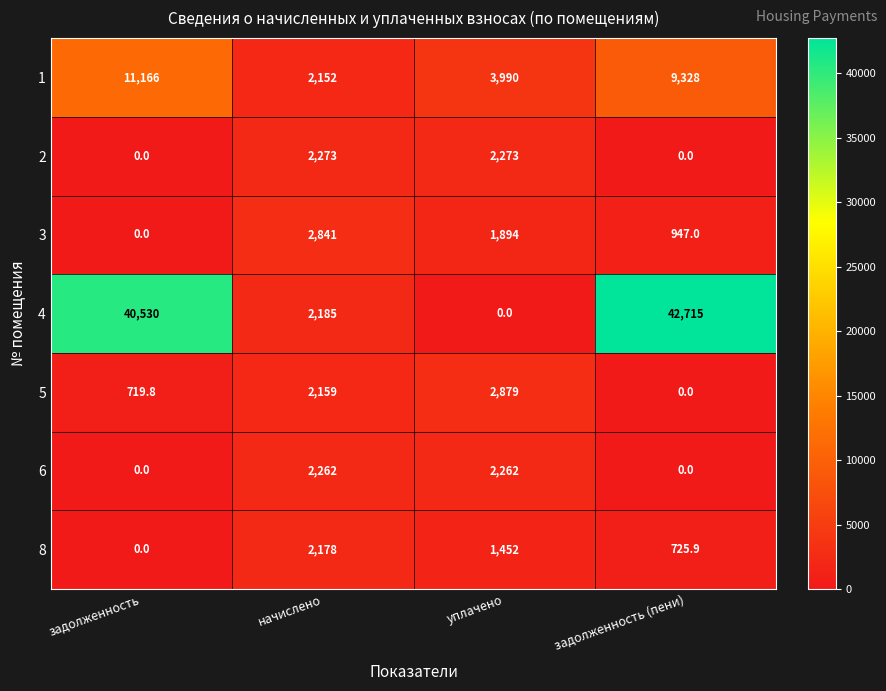

What is the difference between the highest and lowest values at задолженность (пени)?

42715.0